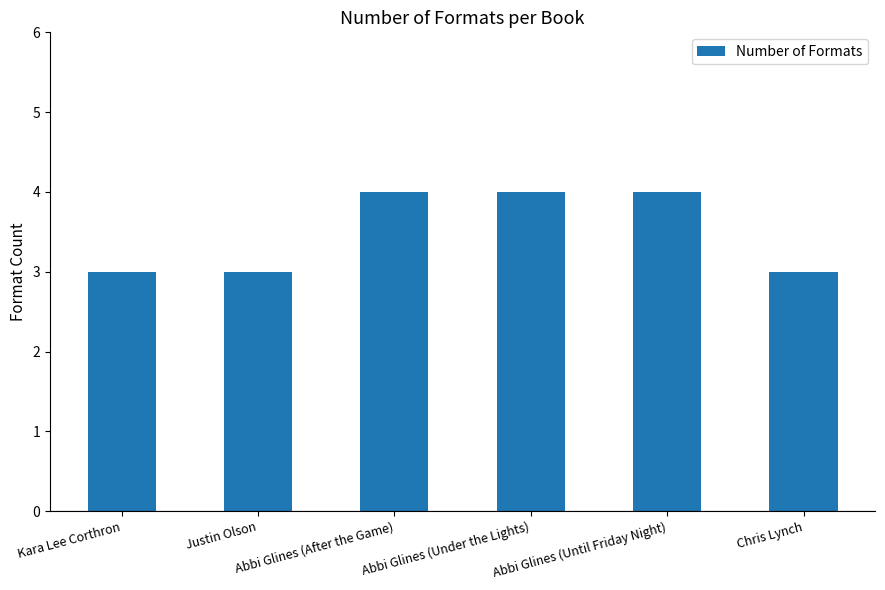

What position from the left is Abbi Glines (After the Game)?

3